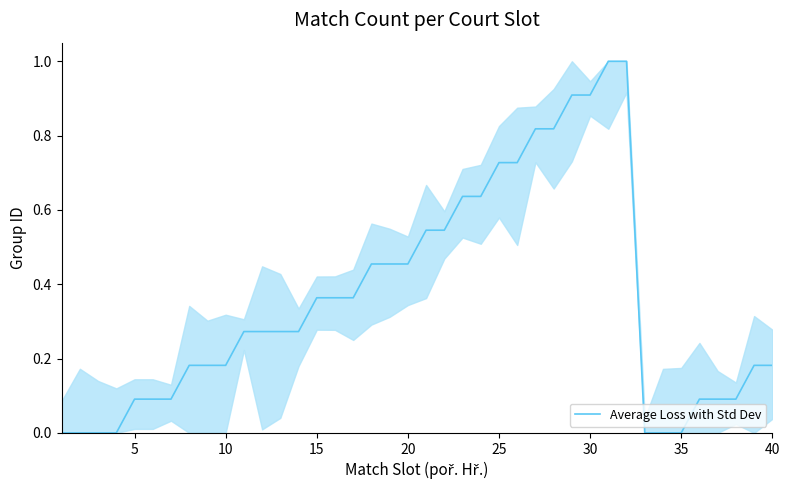

What is the difference between the maximum and minimum values?

1.0